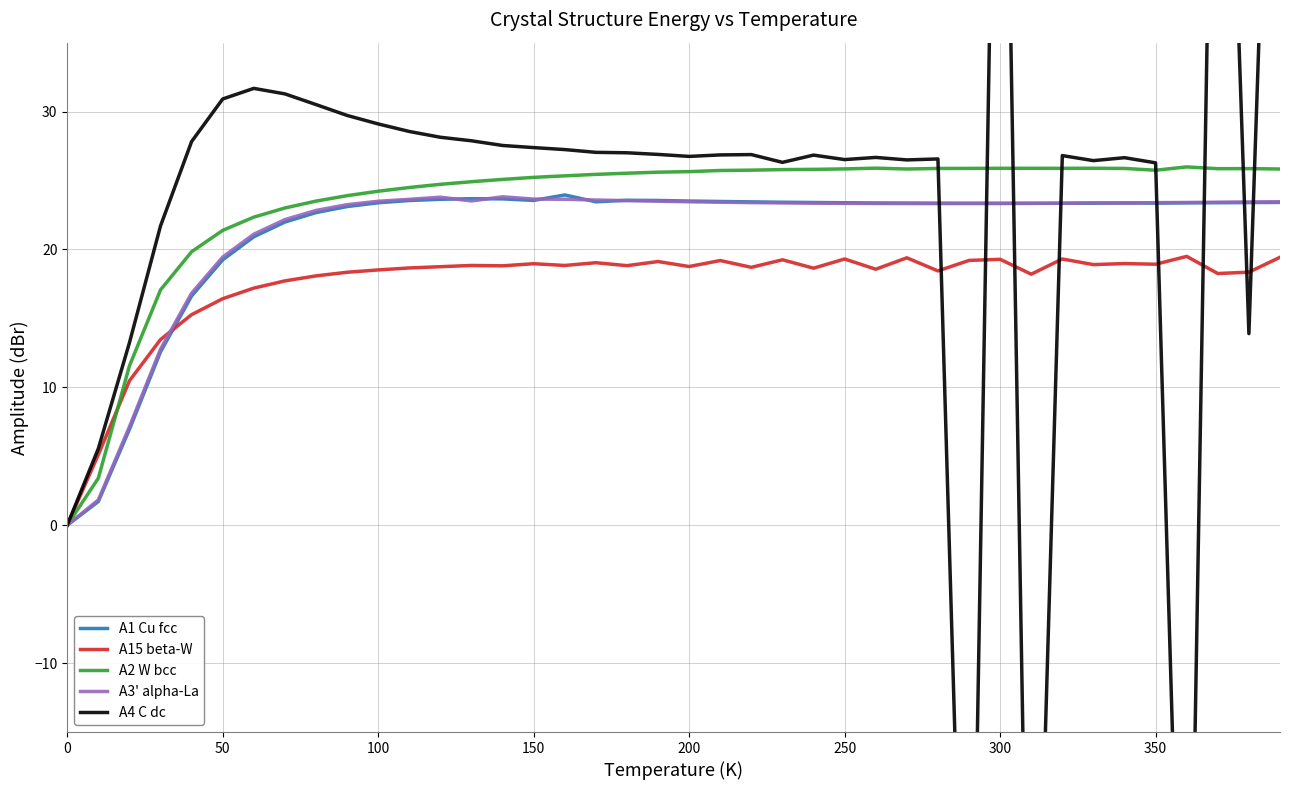

What is the value of the A15 beta-W point at the 27th from the left?

18.6